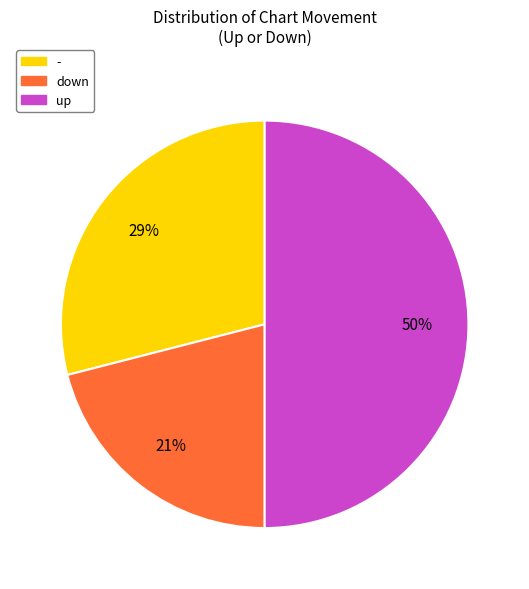

To the nearest percent, what percentage of the pie is up?

50%